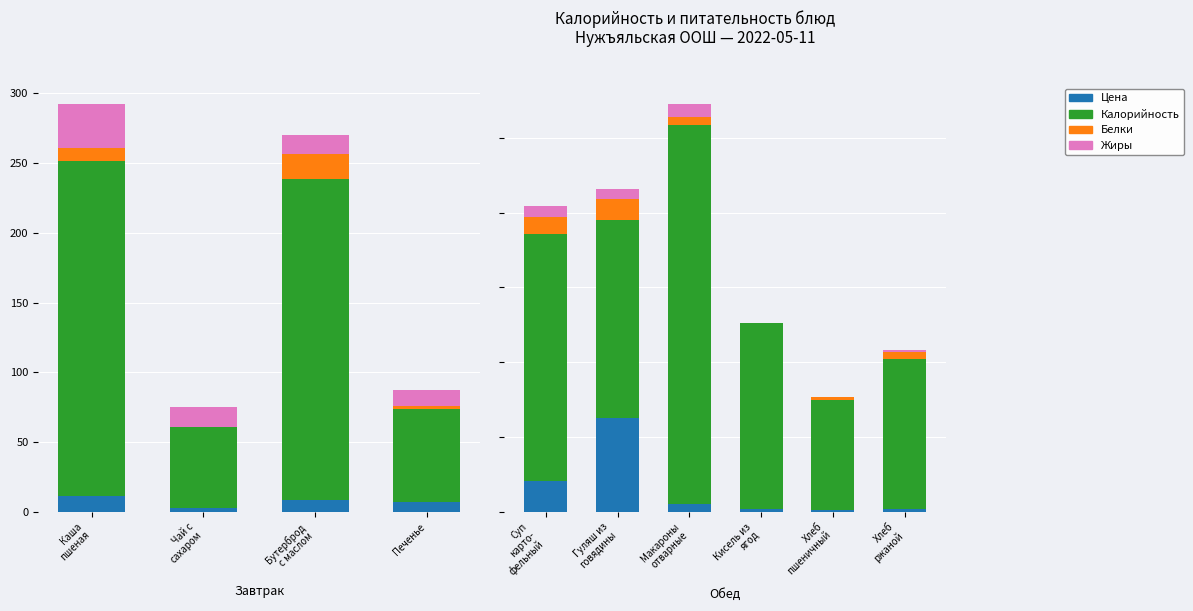

What is the difference between the maximum and minimum values in the Жиры series?

9.0